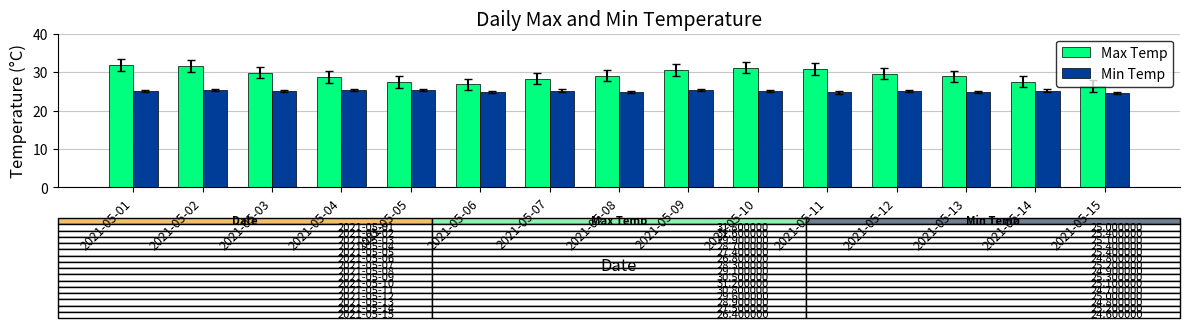

At 2021-05-15, list the series in order from smallest to largest.

Min Temp, Max Temp